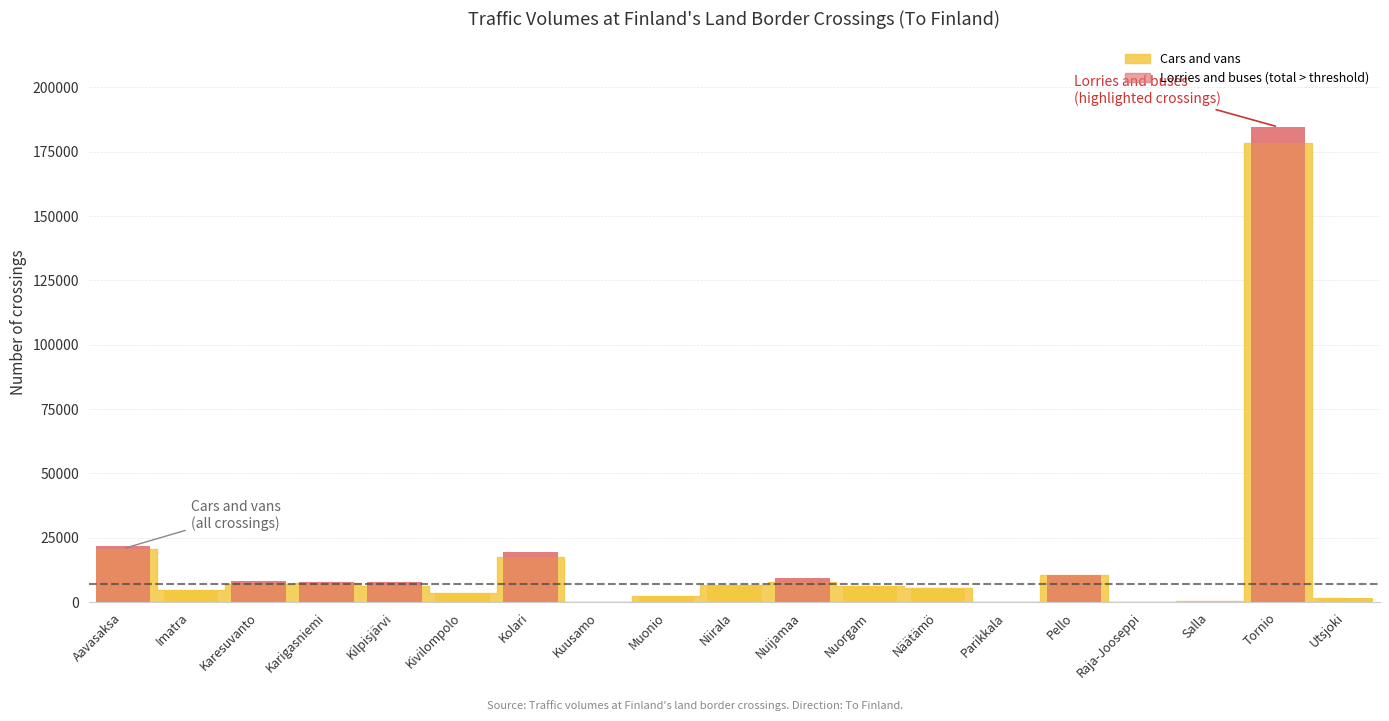

What is the average value?

33655